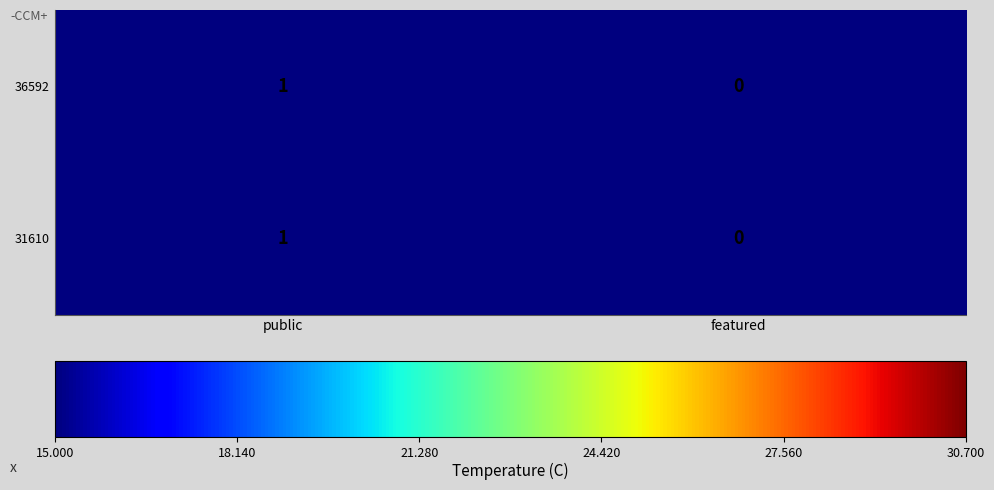

At which category is the sum across all series the highest?

public